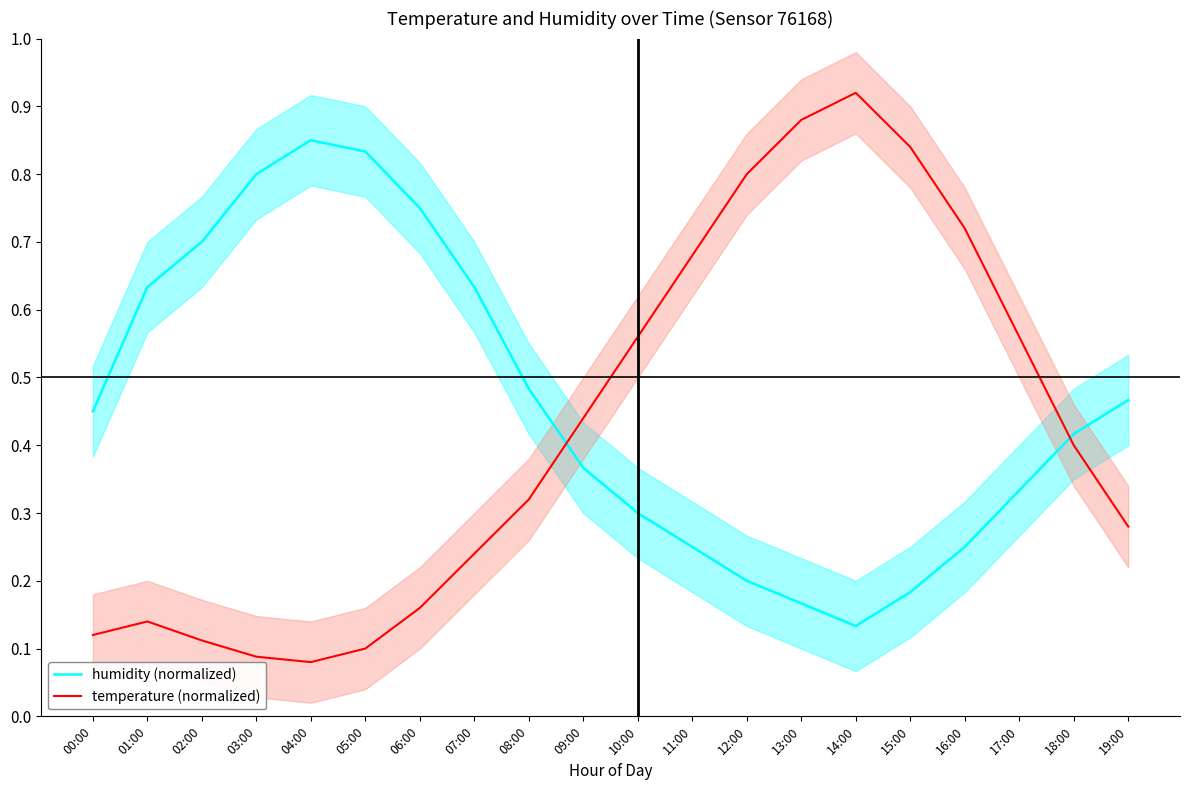

What is the label of the 10th point from the left?

09:00